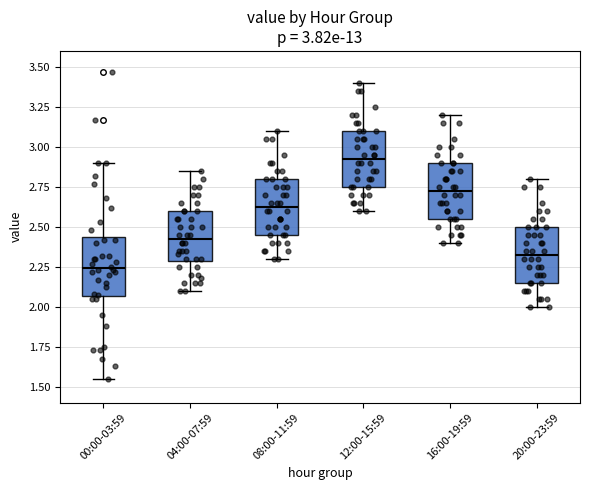

Which box's median line is the lowest?

00:00-03:59